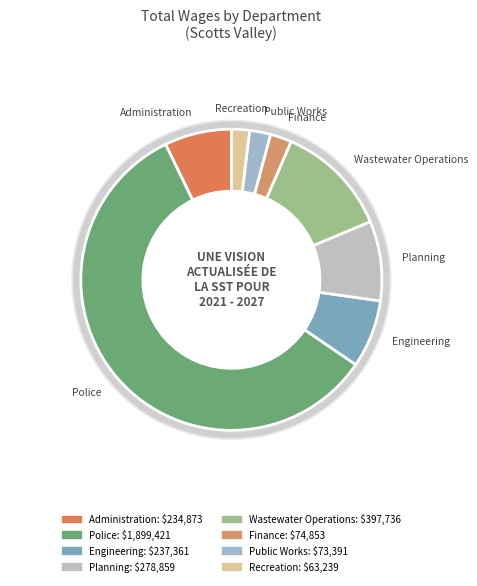

To the nearest percent, what portion does Recreation represent?

2%